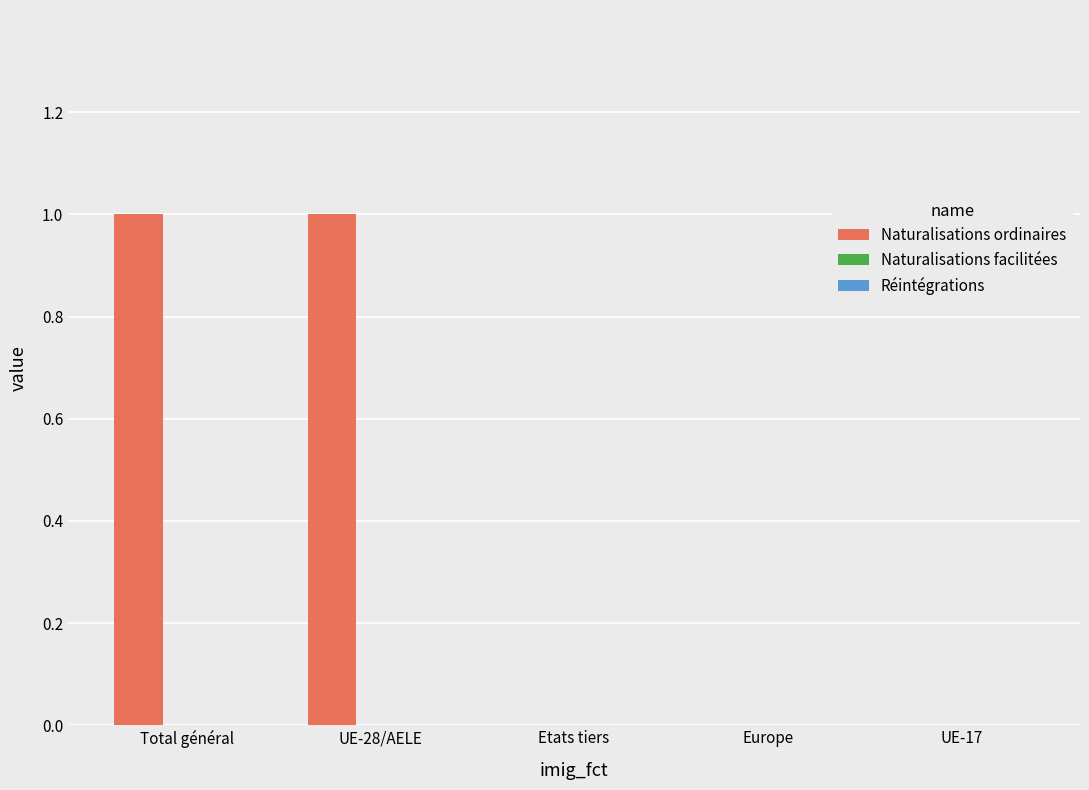

True or false: the data shows 1 at Europe.

False